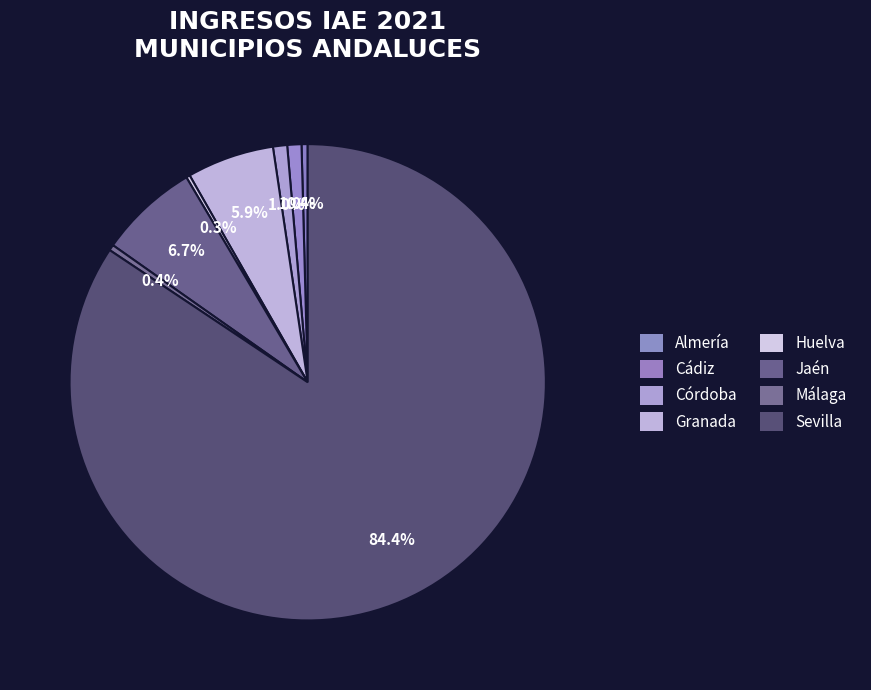

How many slices are in this pie chart?

8